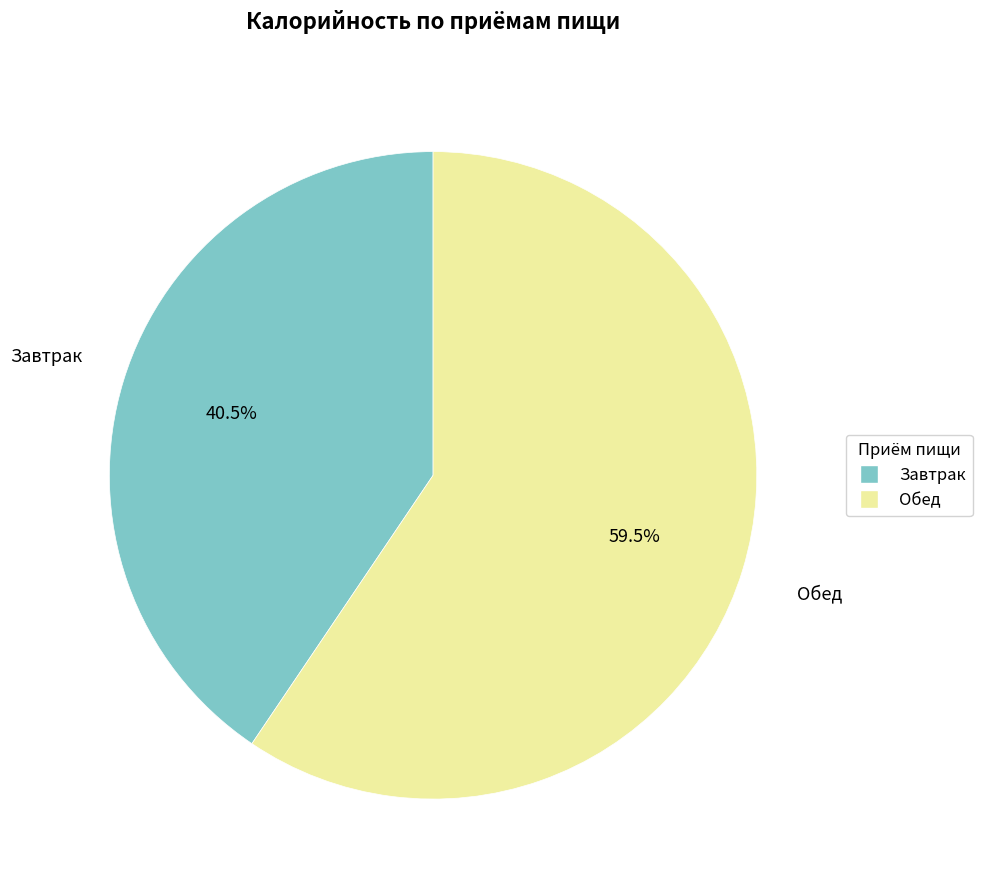

Rank the categories by value from highest to lowest.

Обед, Завтрак